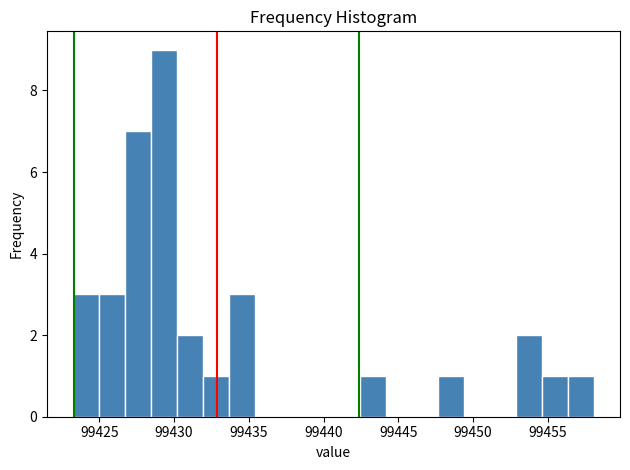

Read against the x-axis, roughly where is the centre of the tallest bar?

99429.5